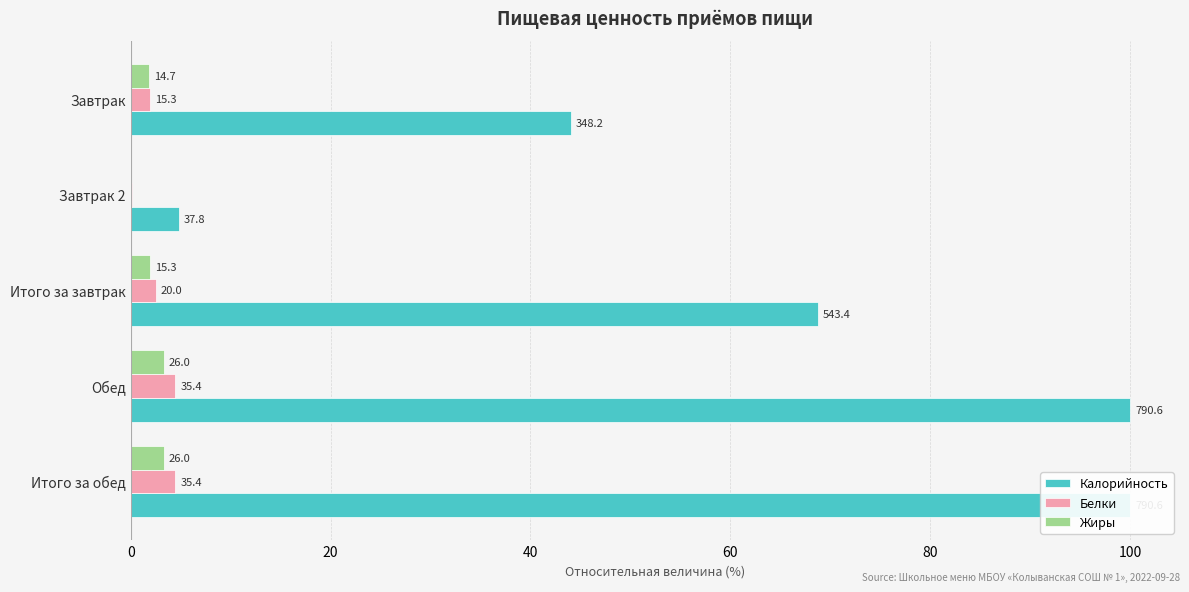

Read the Белки value at 0.

1.9